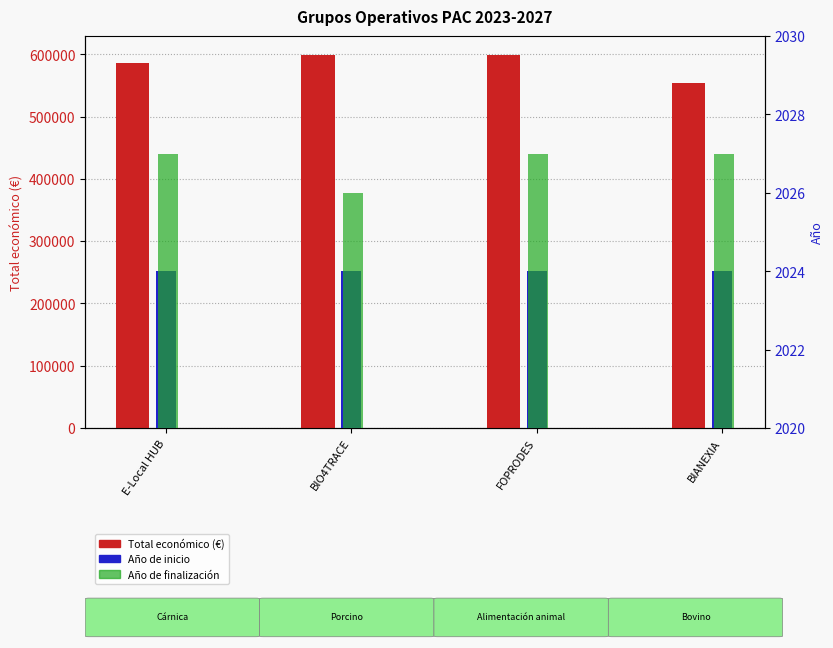

Rank the categories by Año de finalización value from lowest to highest.

BIO4TRACE, E-Local HUB, FOPRODES, BIANEXIA